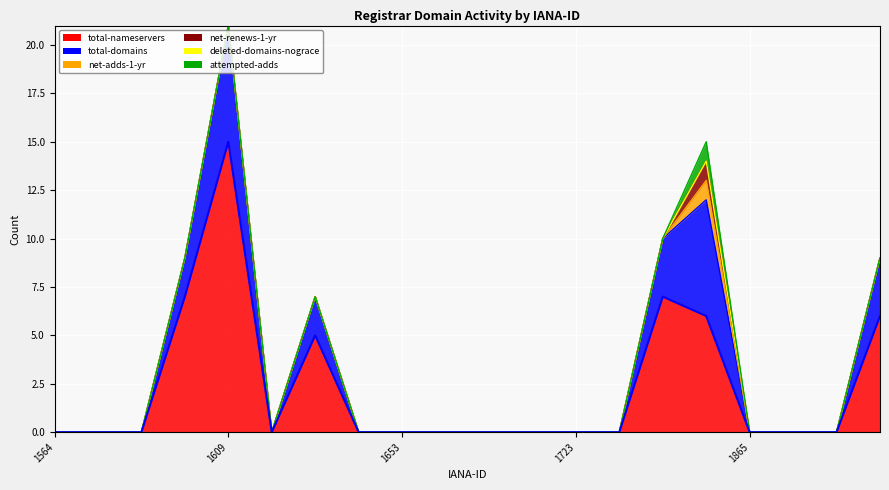

What is the sum of all net-adds-1-yr values?

1